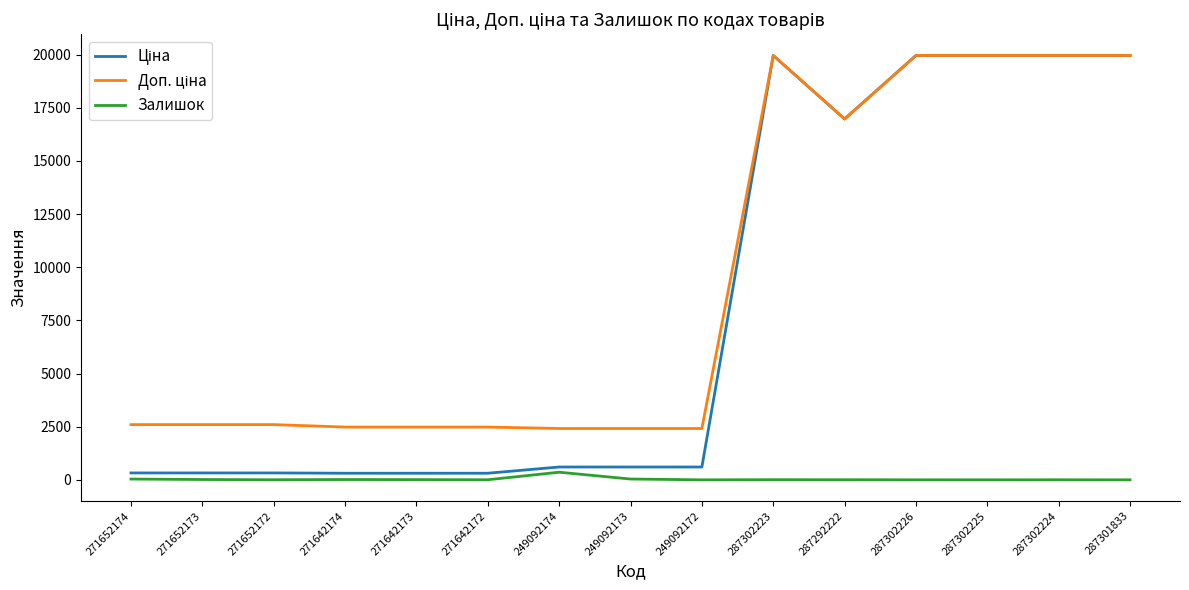

What is the maximum value shown in the chart?

19964.2